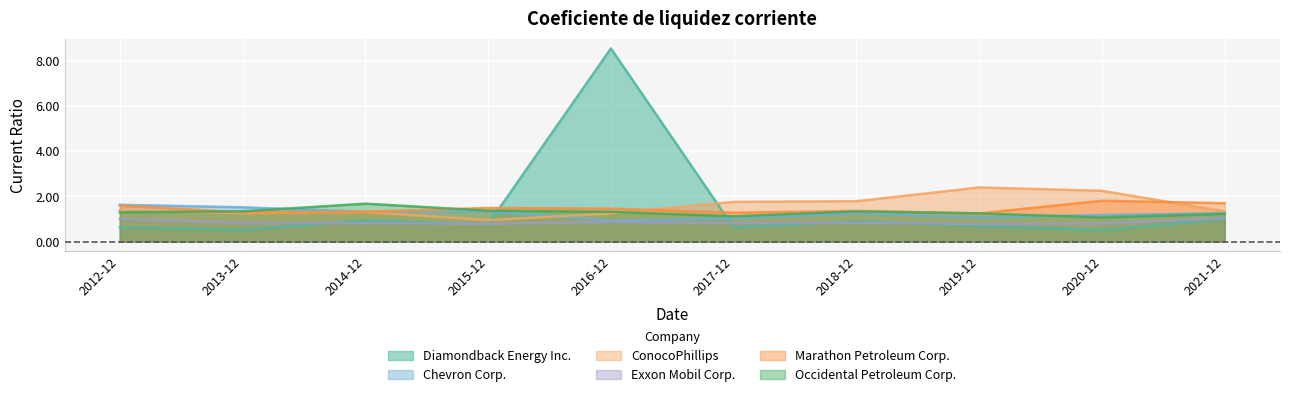

True or false: Chevron Corp. and Exxon Mobil Corp. intersect in this chart.

False